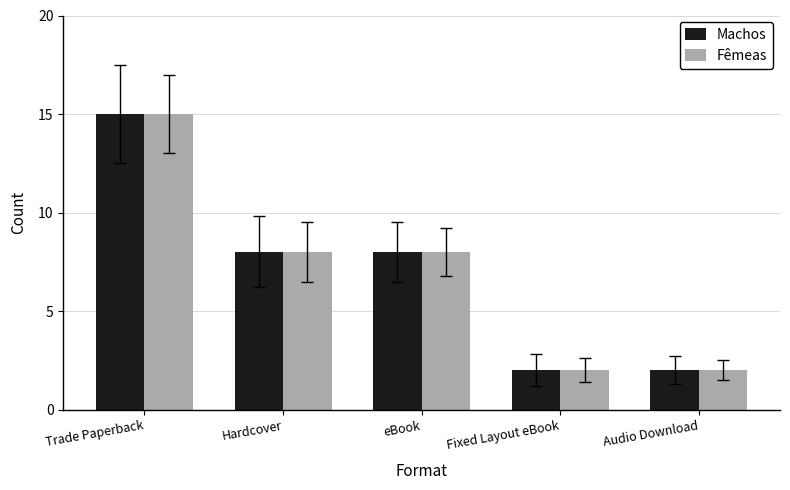

What is the label of the 1st bar from the right?

Audio Download